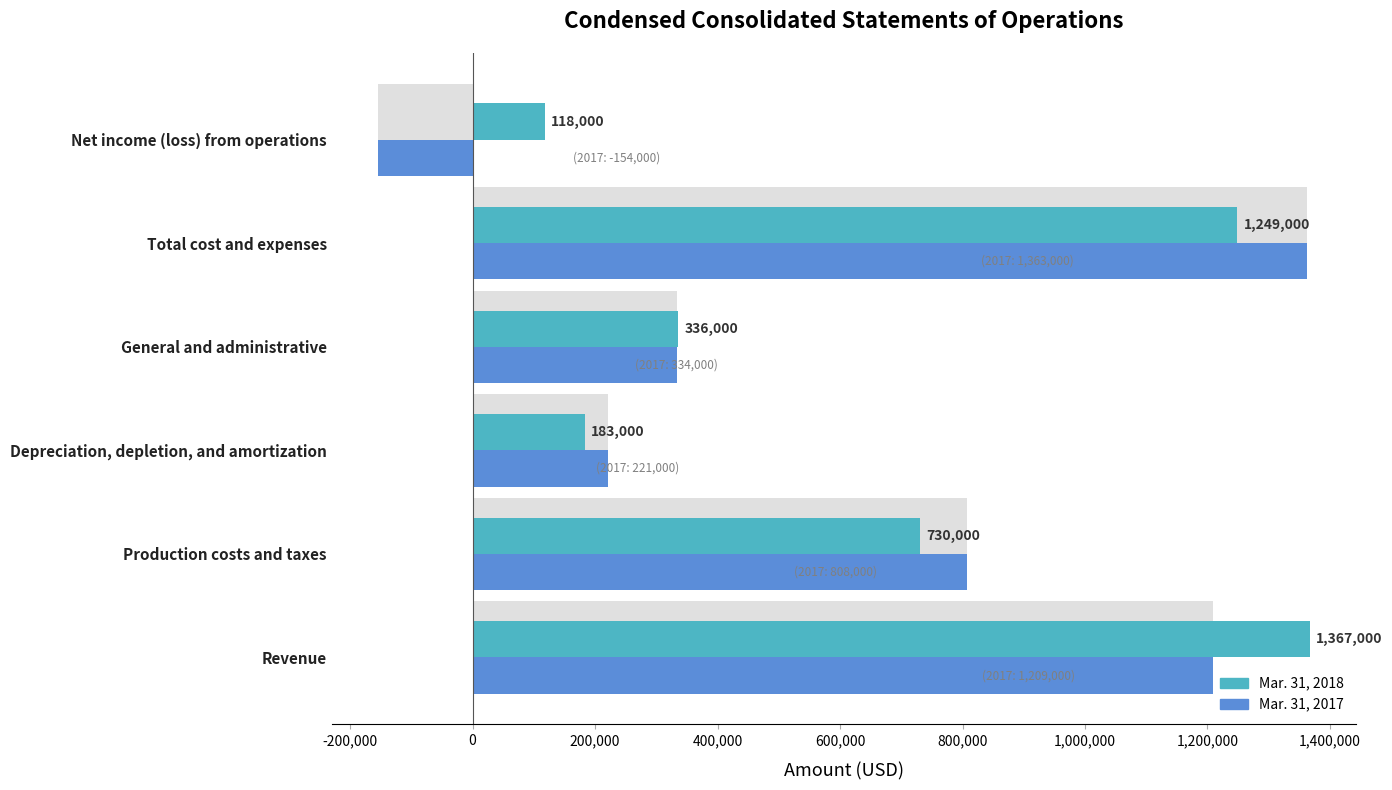

What is the difference between the second highest and second lowest values in the Mar. 31, 2017 series?

988000